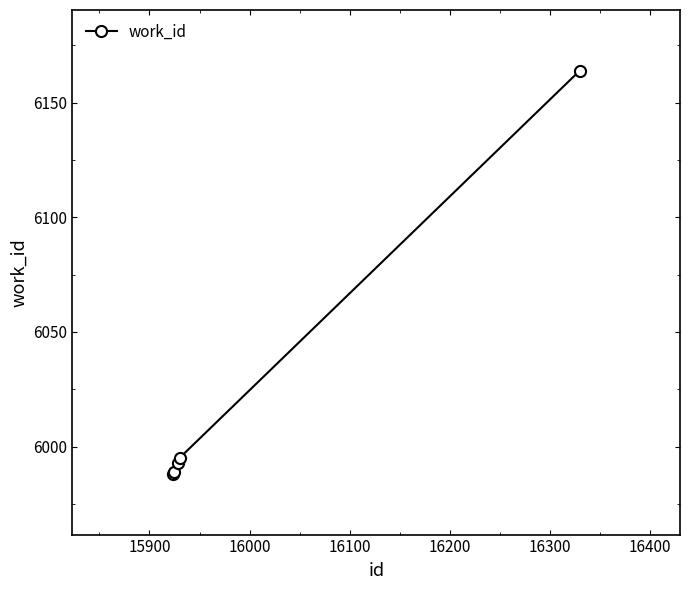

What is the value of the 5th point from the left?

6164